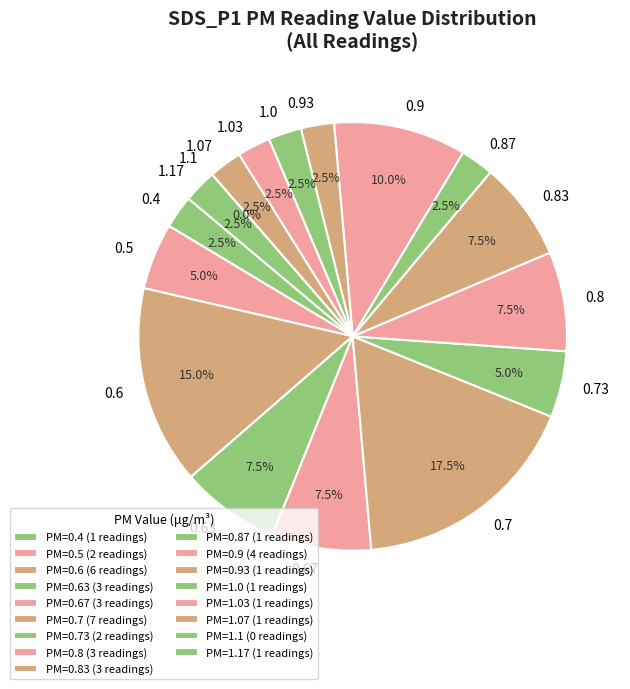

Which series has the widest spread of values?

SDS_P1